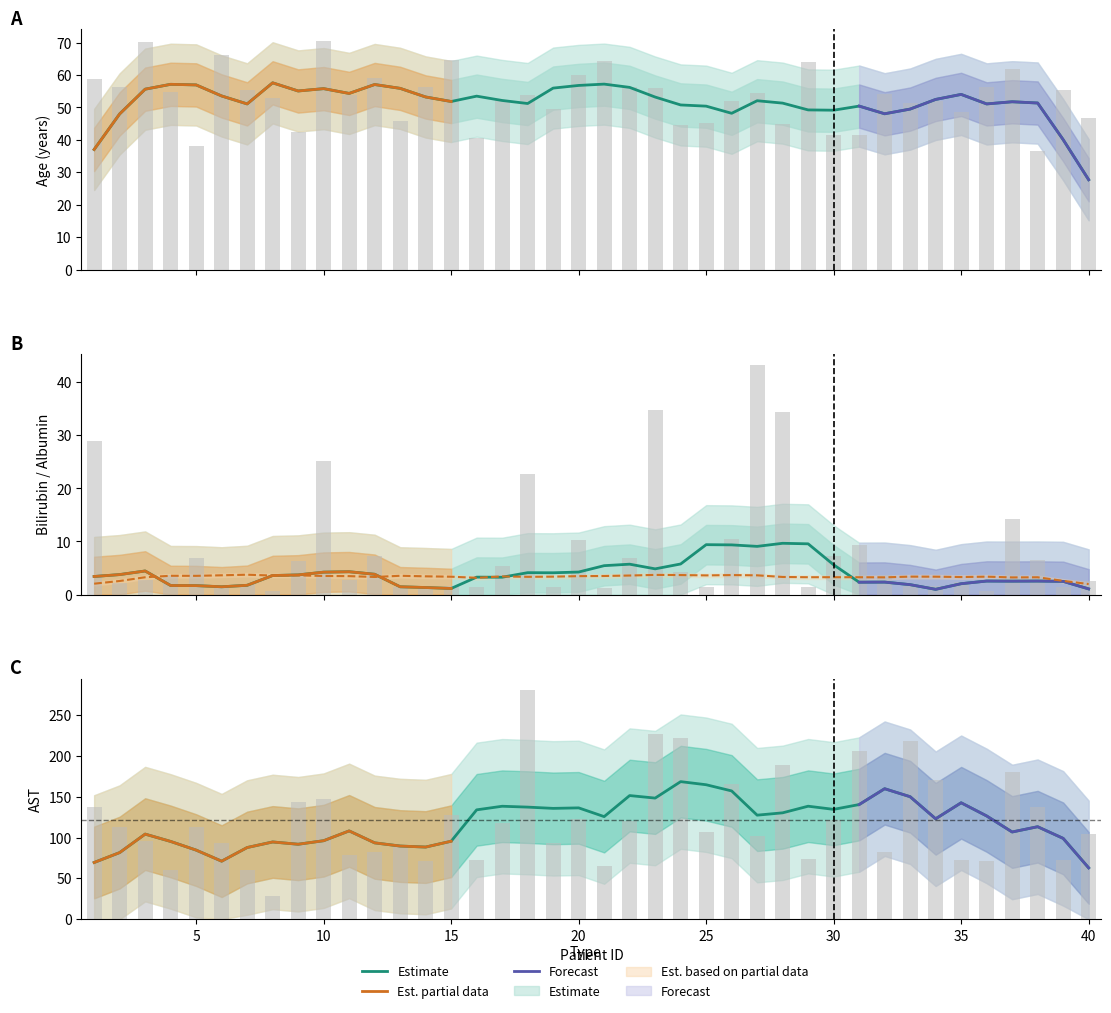

Rank the series at 37 from lowest to highest value.

bili, age, ast